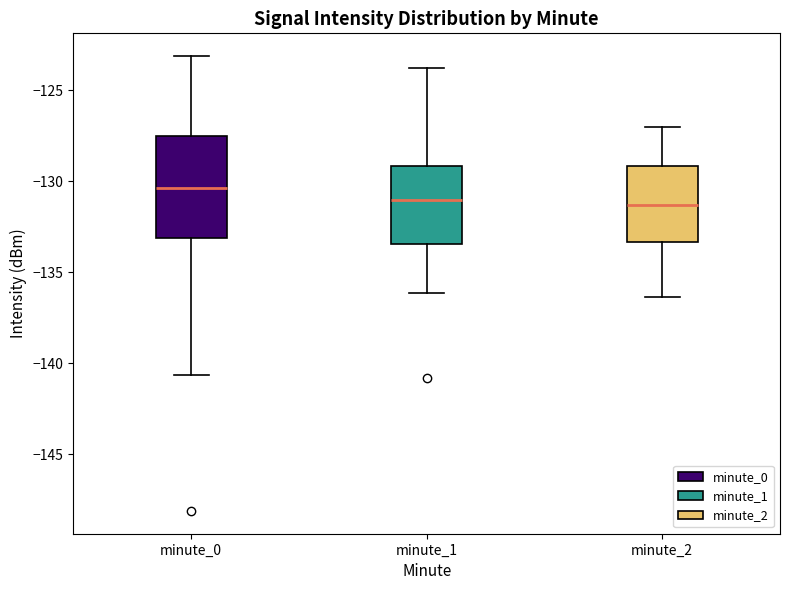

Which box is the tallest, from its lower edge to its upper edge?

minute_0